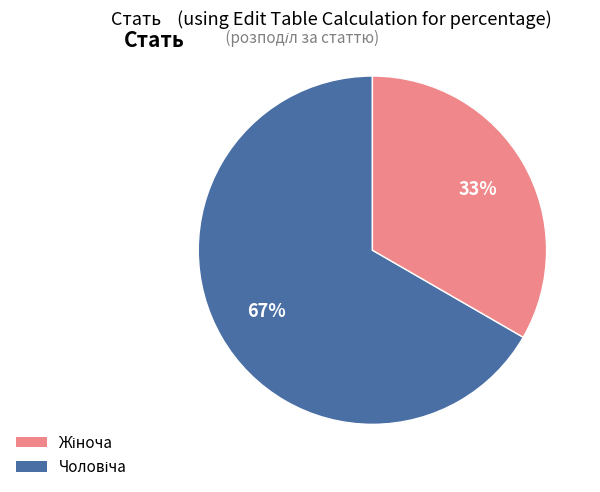

To the nearest percent, what is the average slice percentage?

50%